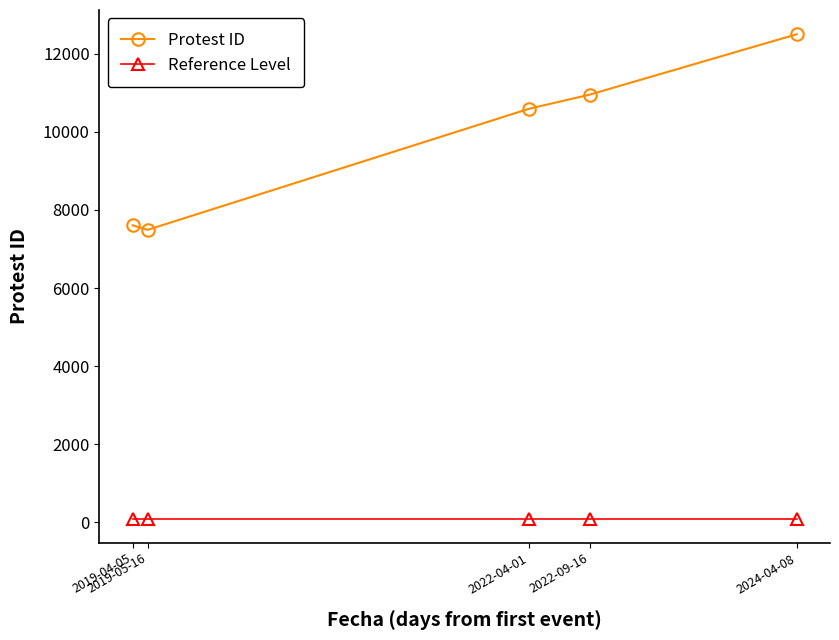

True or false: Reference Level and Protest ID intersect in this chart.

False